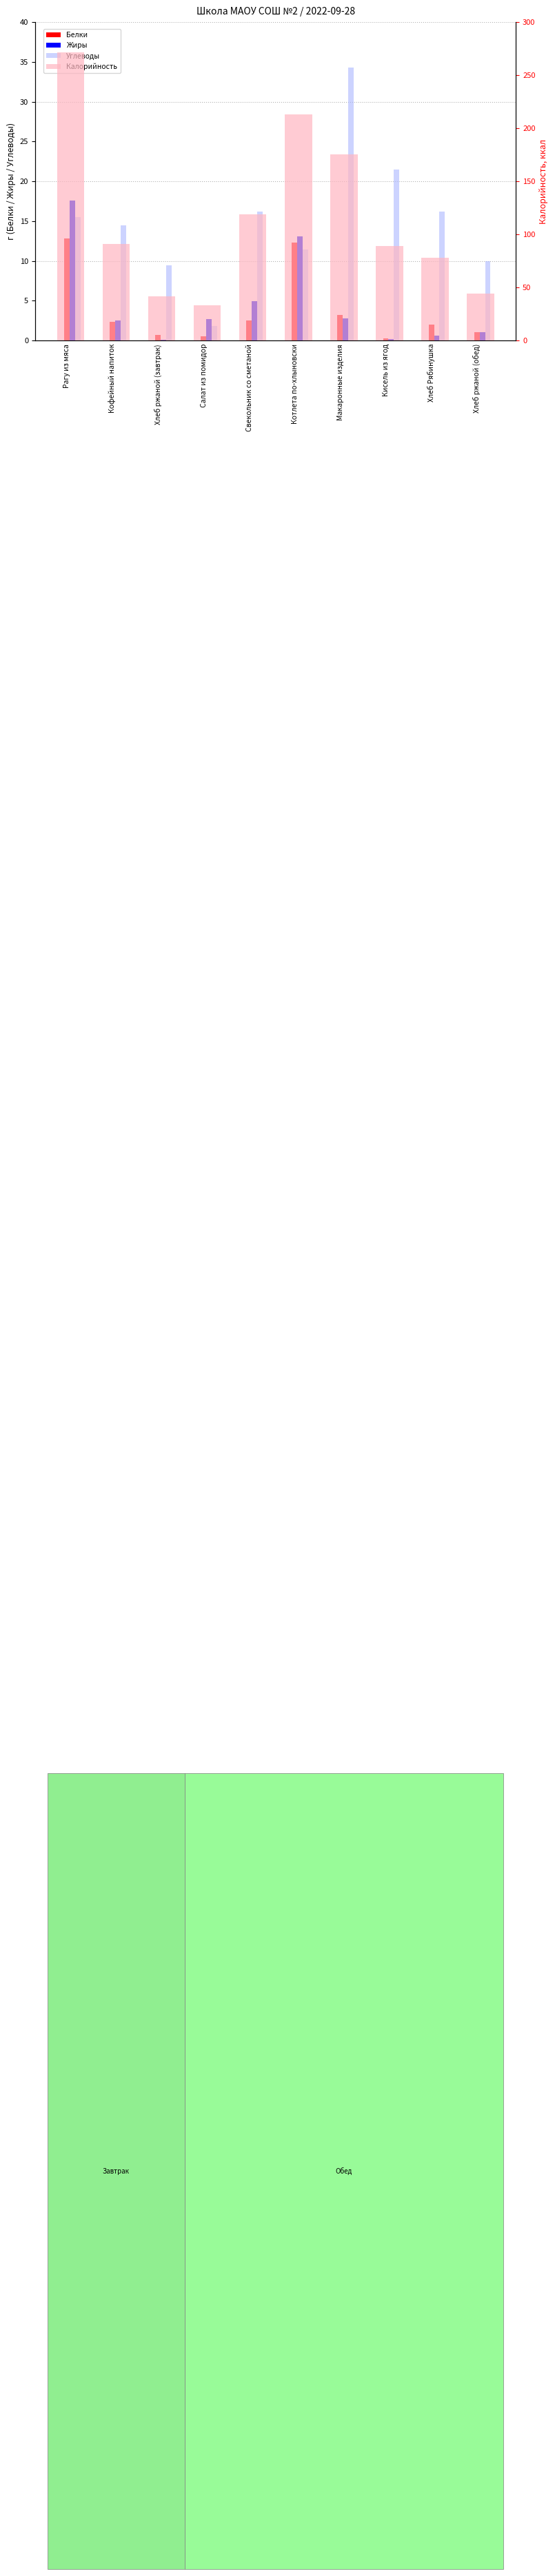

How many groups of bars are there?

10